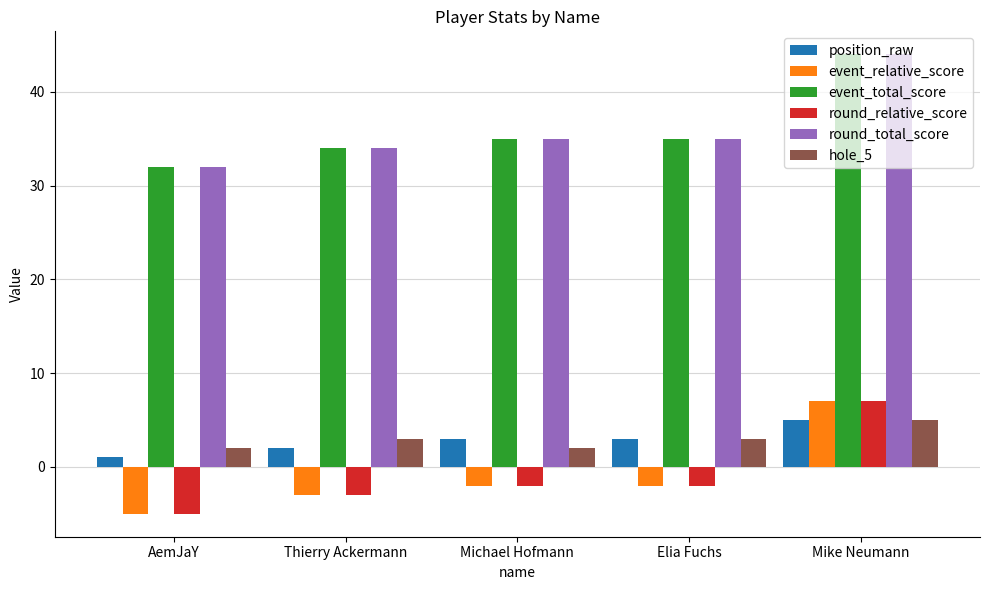

Read the position_raw value at Elia Fuchs.

3